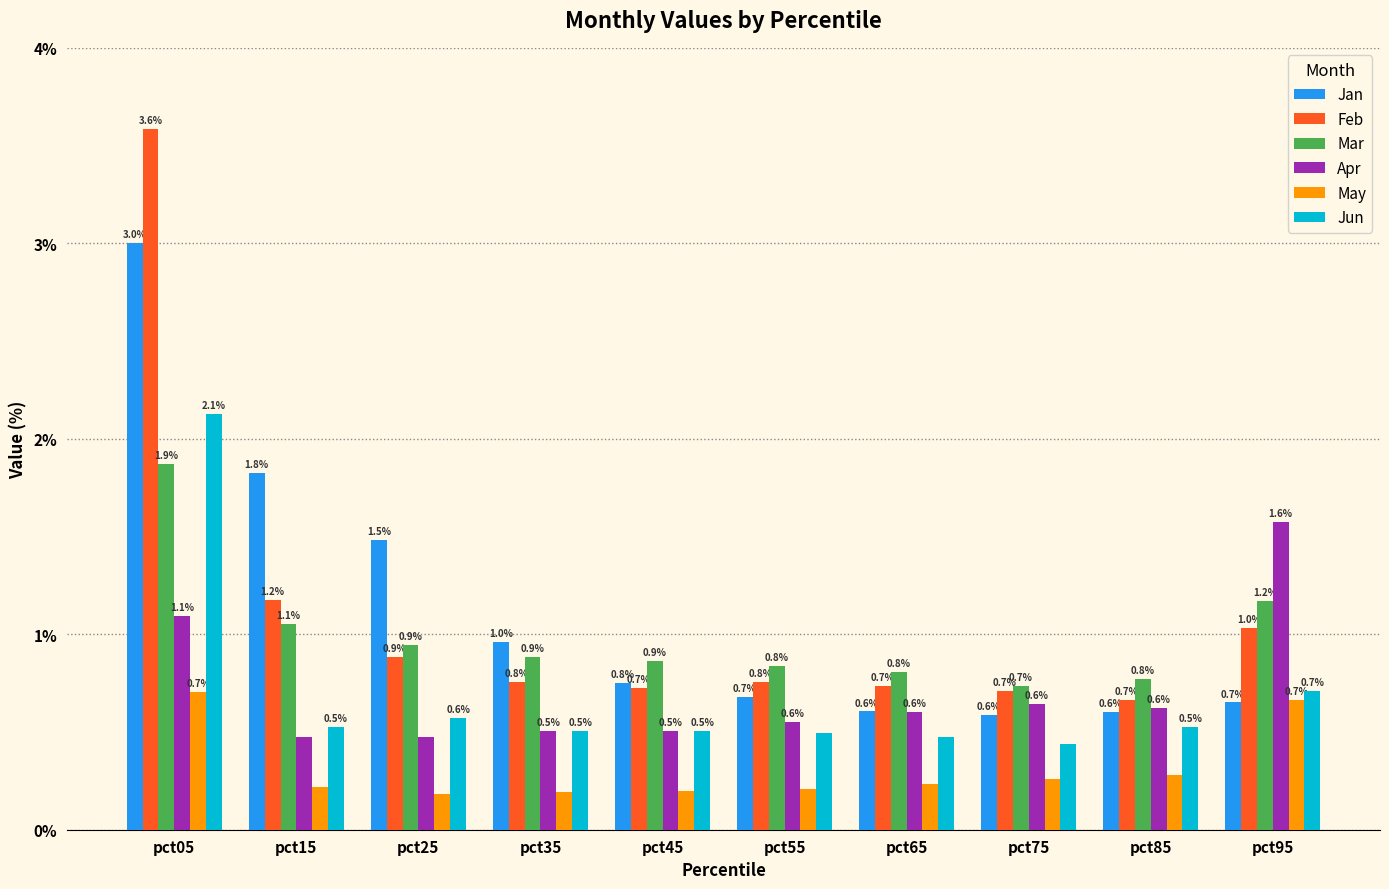

What is the average value of the Feb series?

1.1